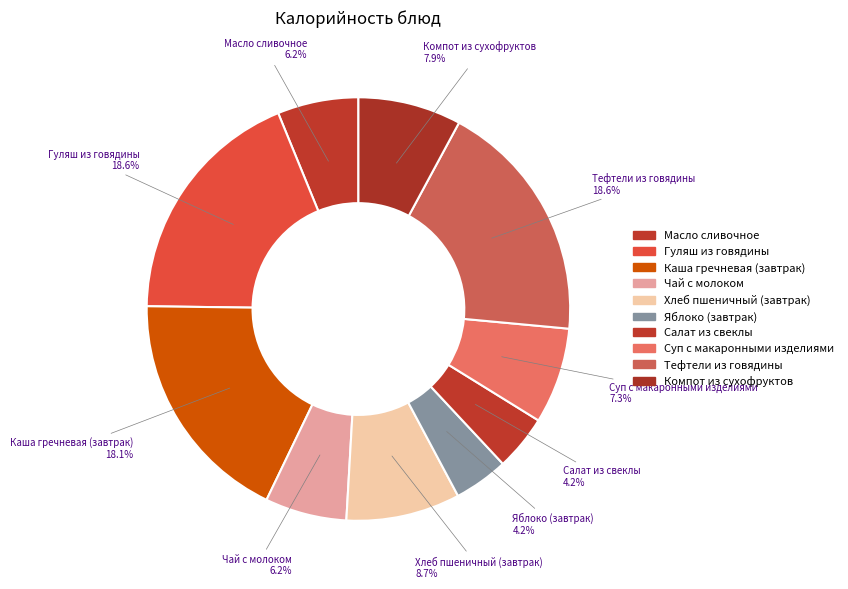

What is the total percentage of Салат из свеклы and Тефтели из говядины?

22.8%